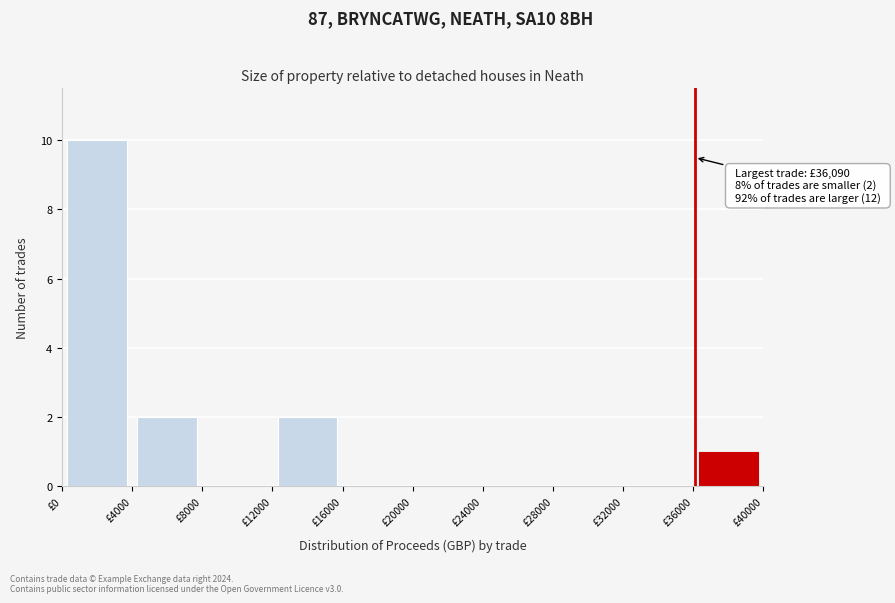

Which range on the x-axis has the tallest bar?

0 to 4000